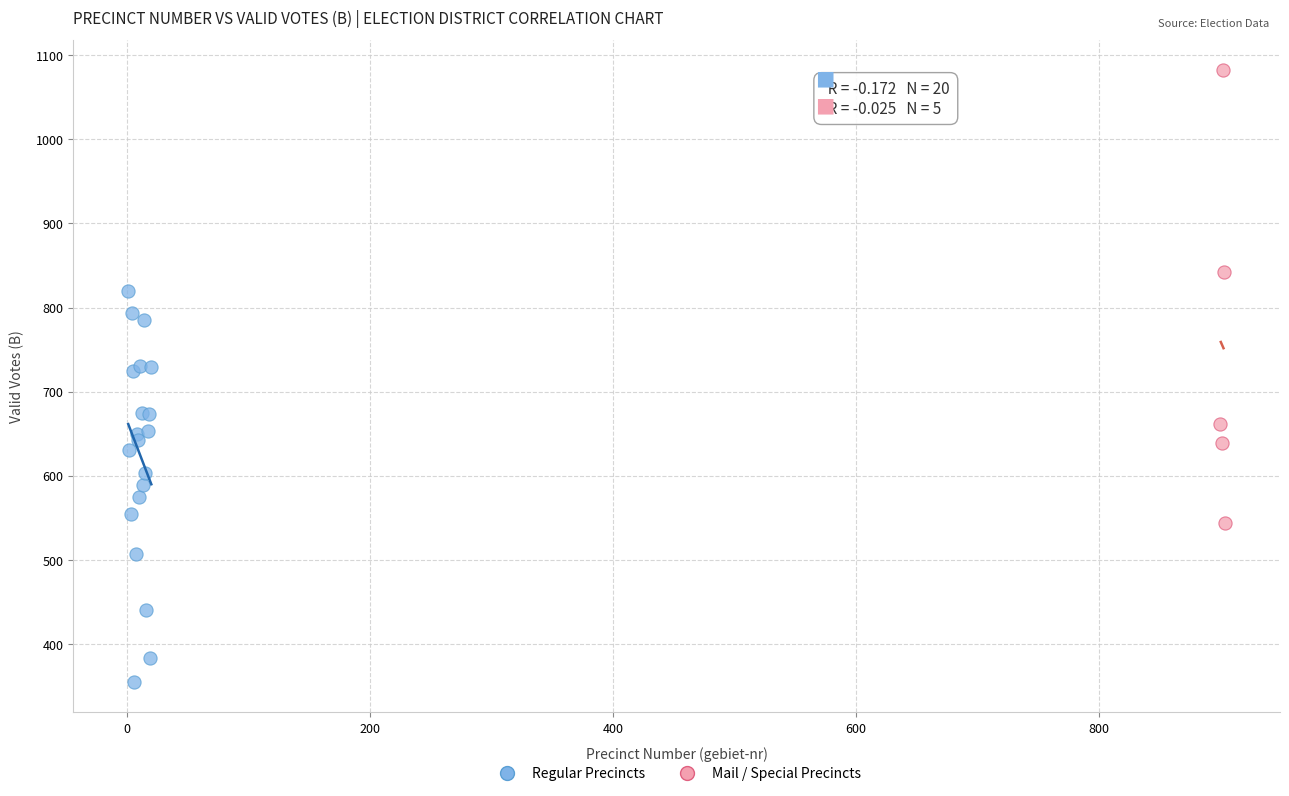

Which series reaches the minimum Y coordinate?

Regular Precincts